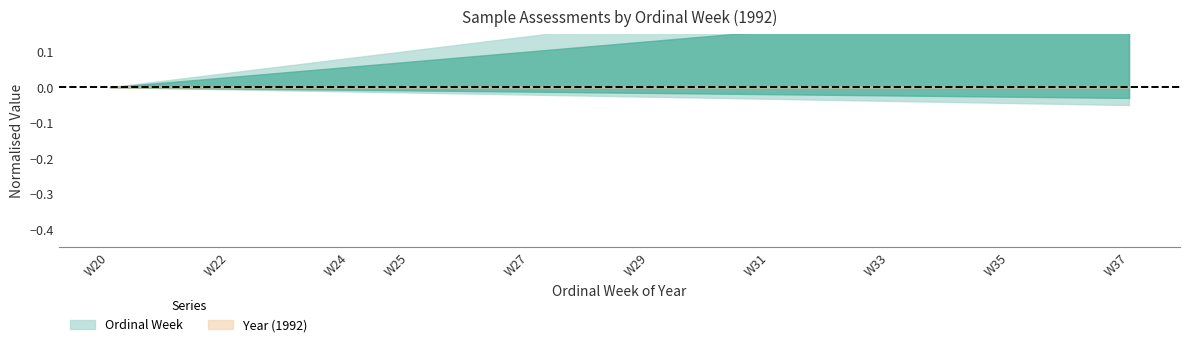

True or false: Ordinal Week has more than 1 interior local peaks.

False